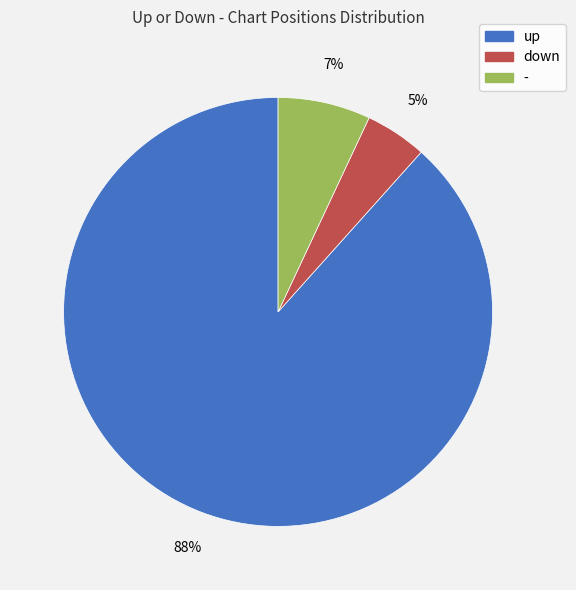

Does any single category account for the majority?

Yes